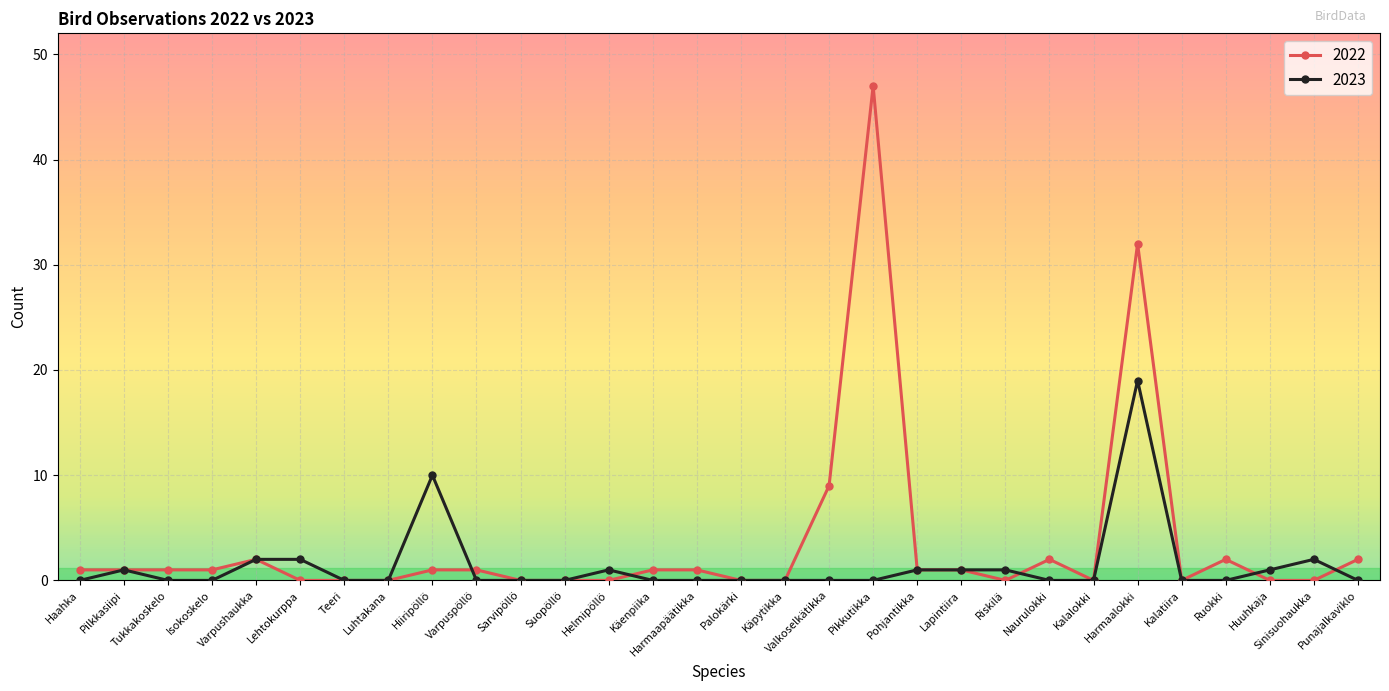

Where is 2022 nearest to the value 23?

Harmaalokki